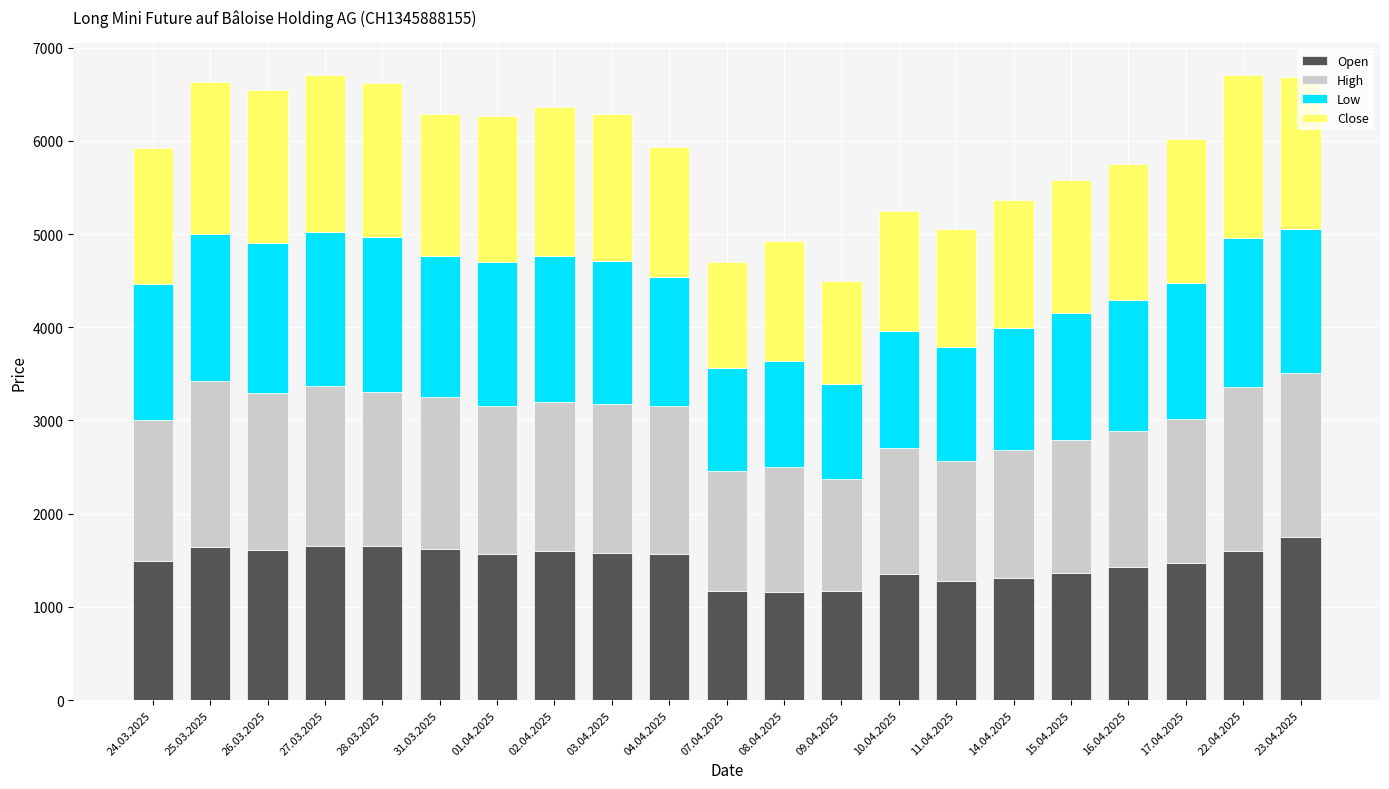

At which label does Open first exceed 1565?

25.03.2025